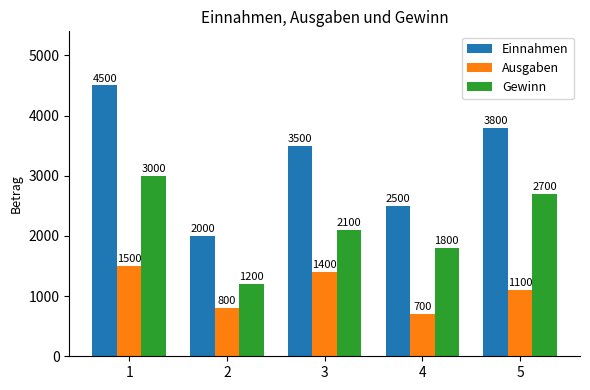

Reading left to right, what are all the values shown in this chart?

Einnahmen: 4500	2000	3500	2500	3800
Ausgaben: 1500	800	1400	700	1100
Gewinn: 3000	1200	2100	1800	2700